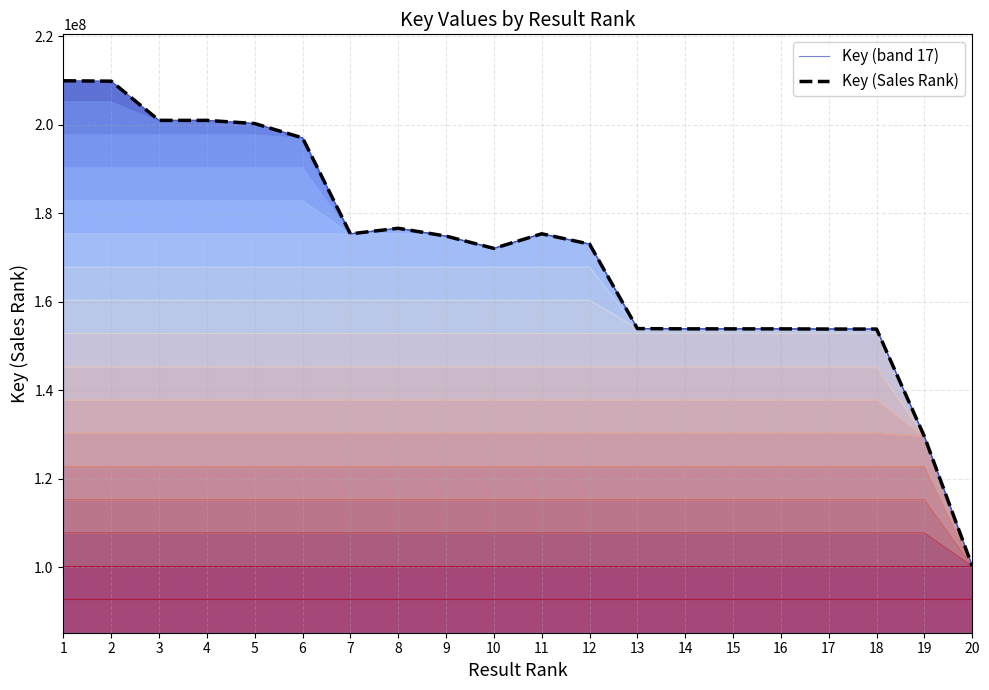

True or false: Key (Sales Rank) has a value of 205038721 at 14.

False